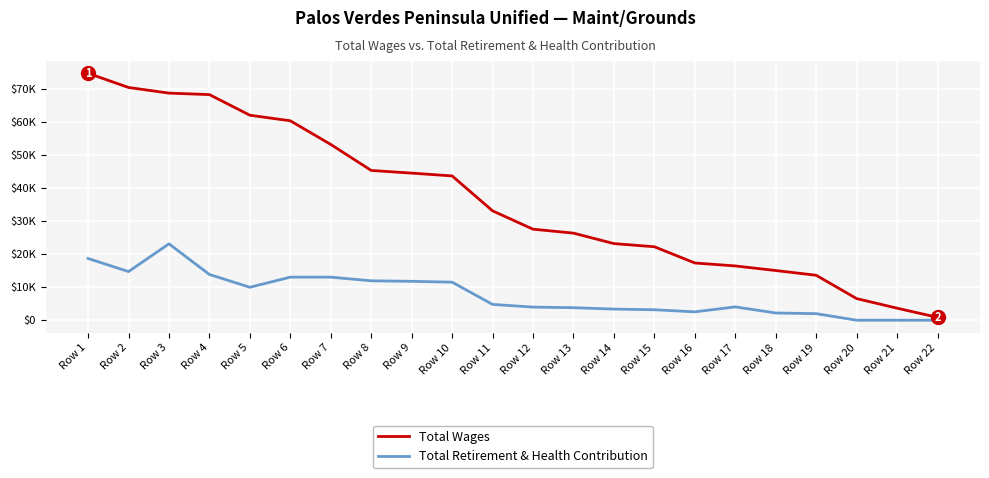

What is the value of the Total Wages point at the 7th from the left?

53165